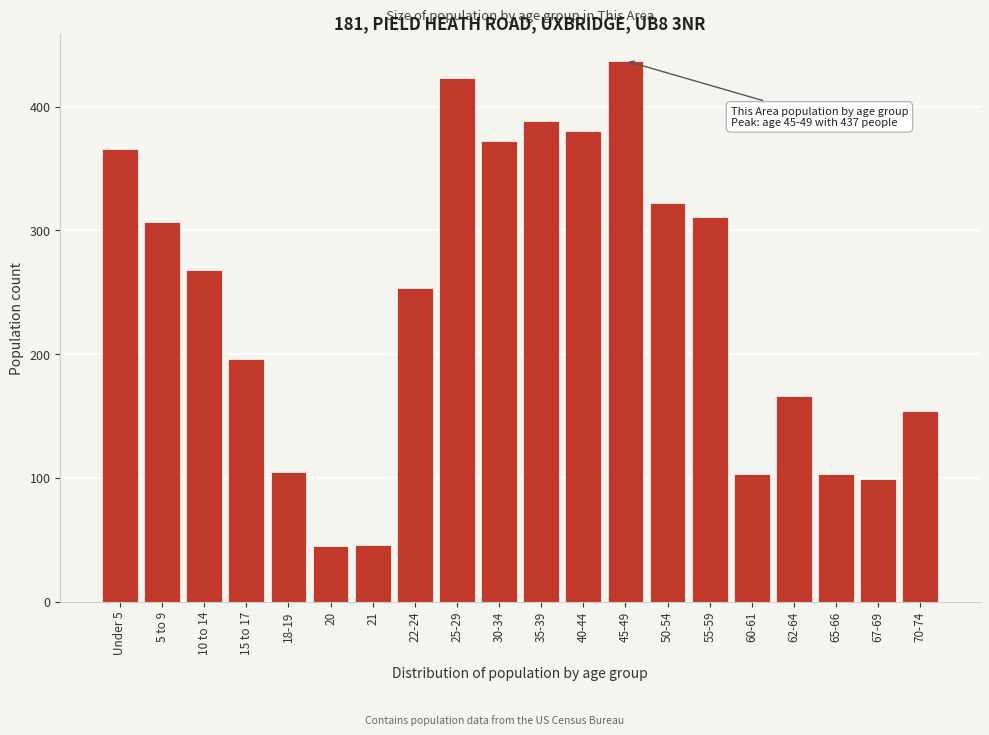

At which label is the value closest to 241?

22-24